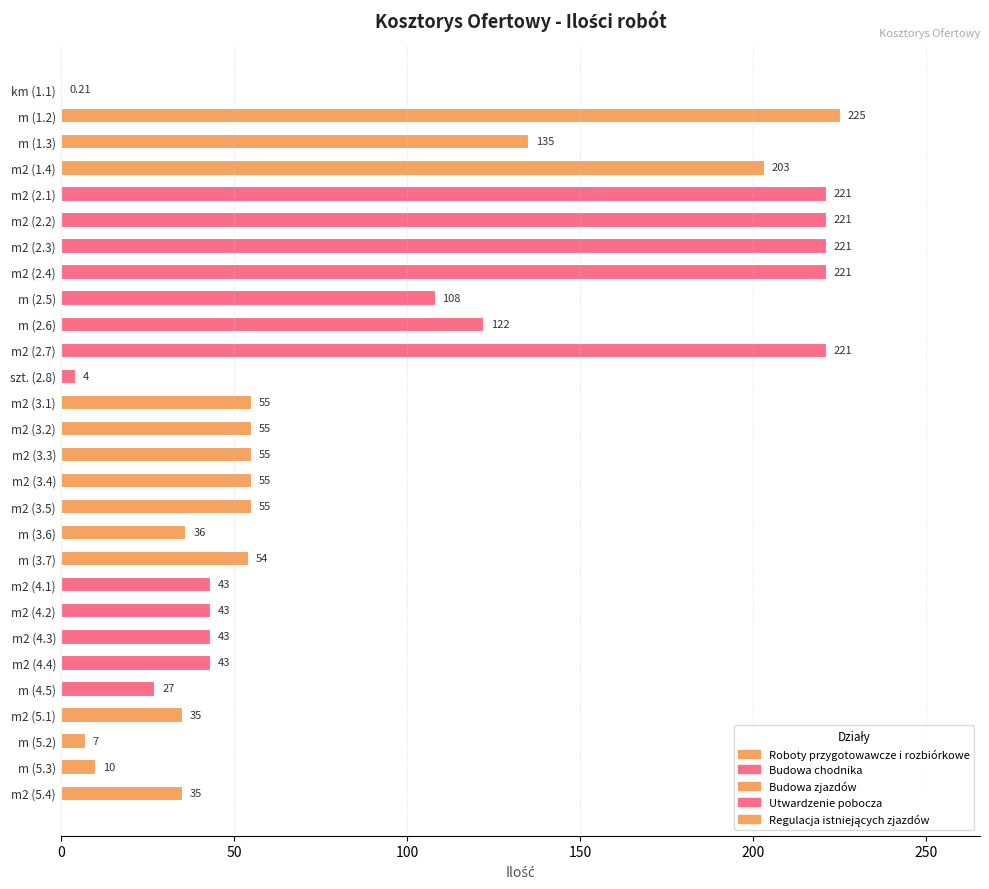

Which has a higher value, m2 (2.1) or m2 (4.3)?

m2 (2.1)